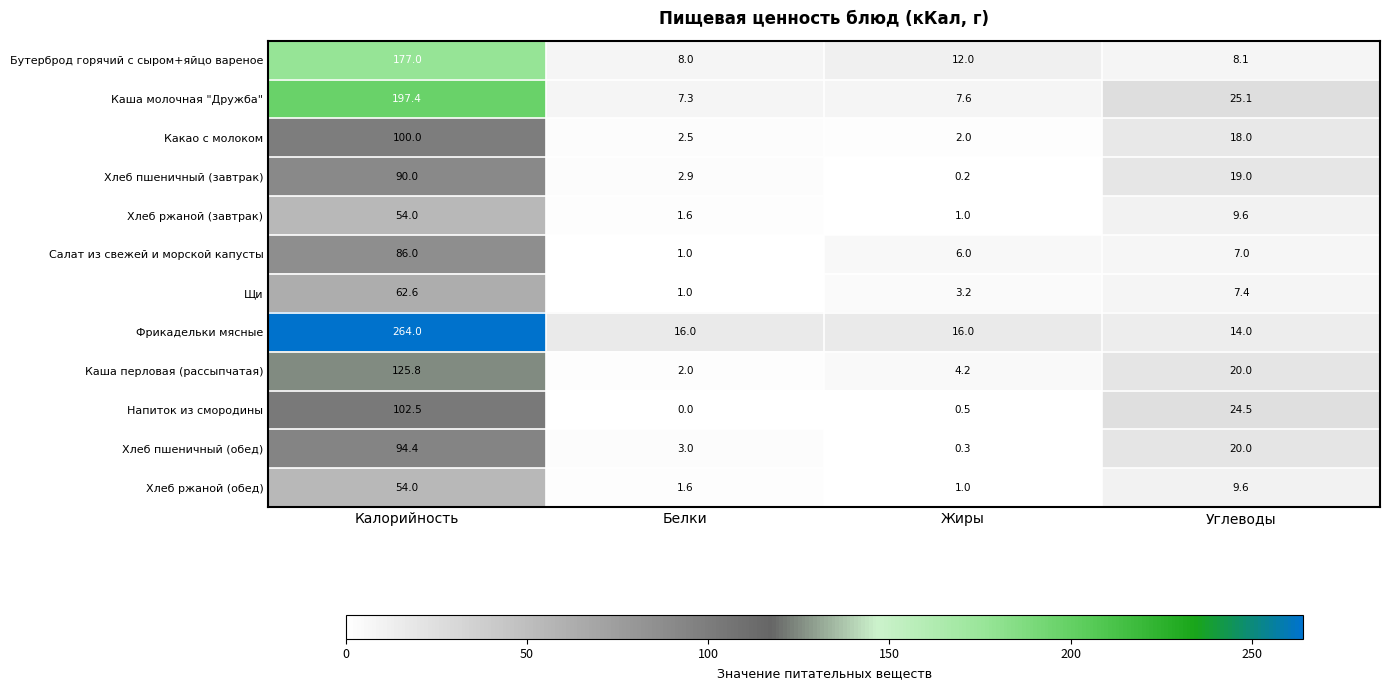

What is the approximate value of Фрикадельки мясные at Углеводы?

14.0